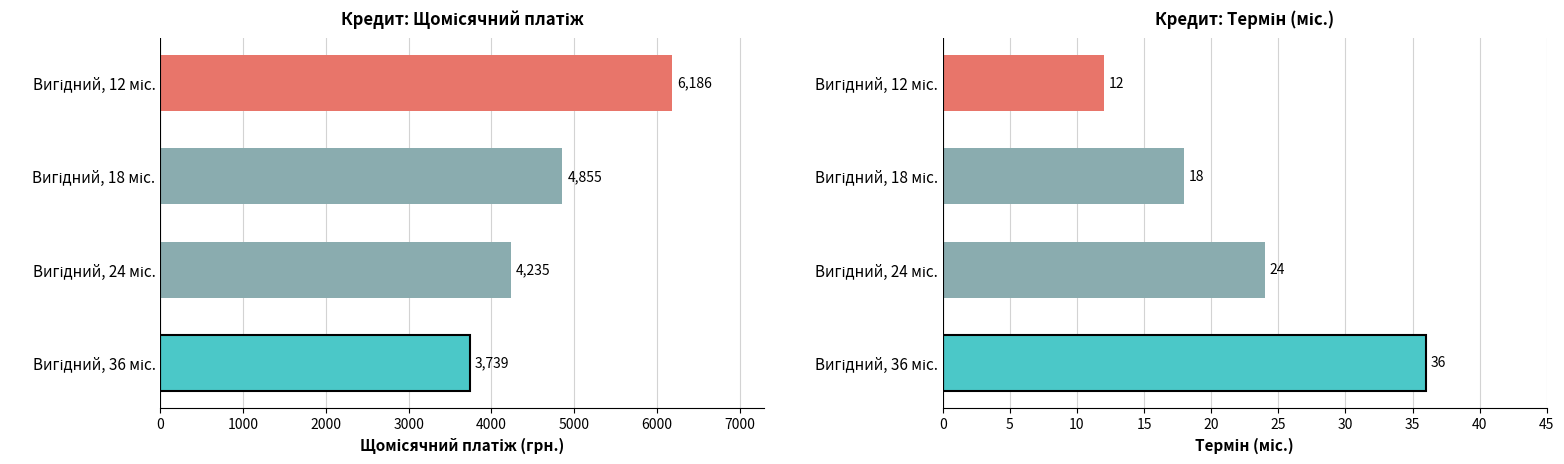

Is the value of термін at Вигідний, 36 міс. greater than the value of Щомісячний платіж at Вигідний, 18 міс.?

No